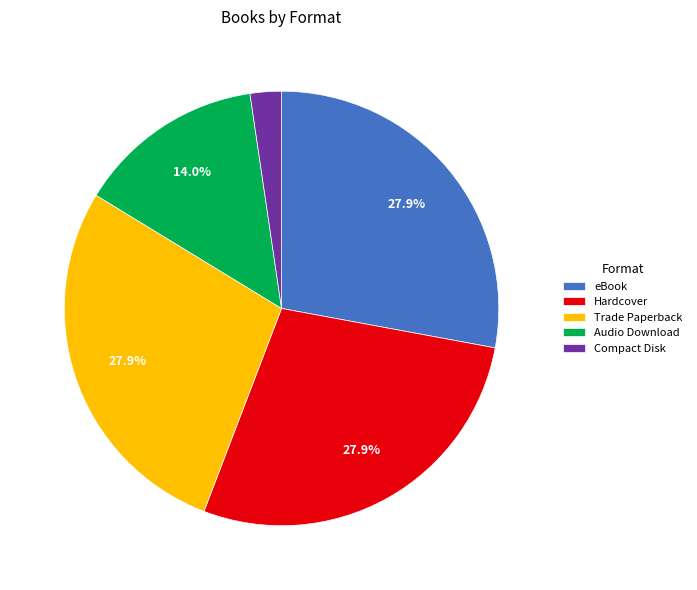

Approximately how many times larger is the value at Hardcover compared to eBook?

1.0